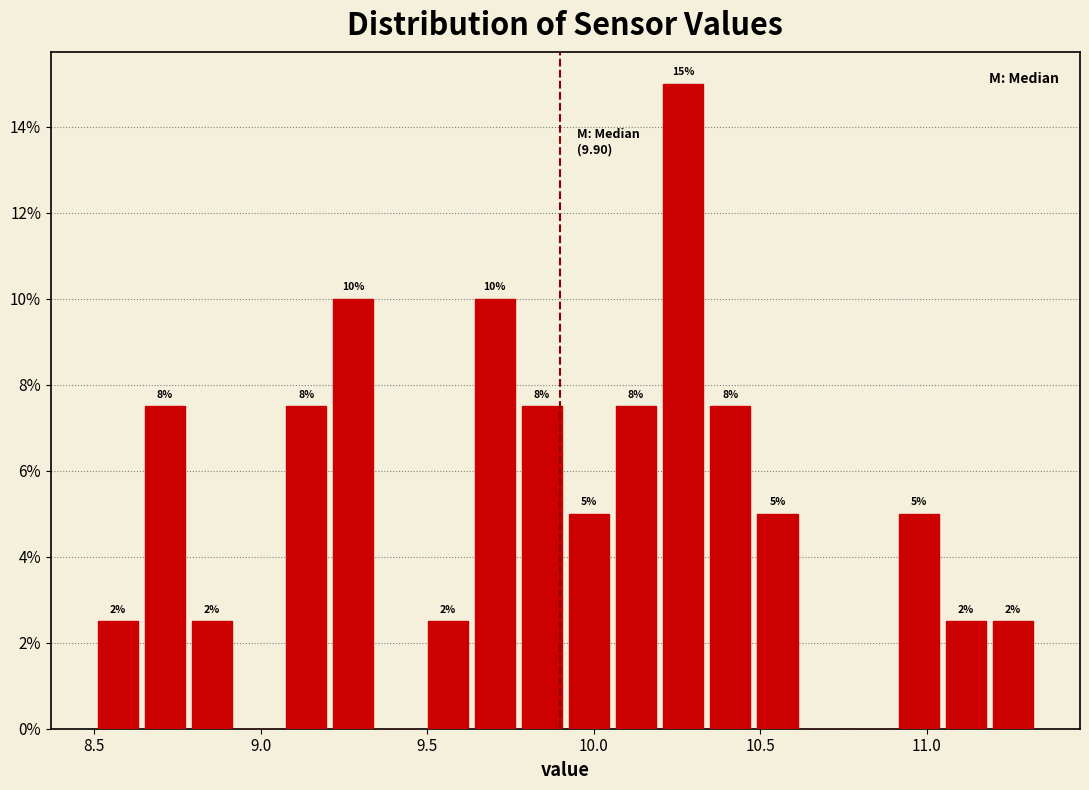

Read against the x-axis, roughly where is the centre of the tallest bar?

10.25